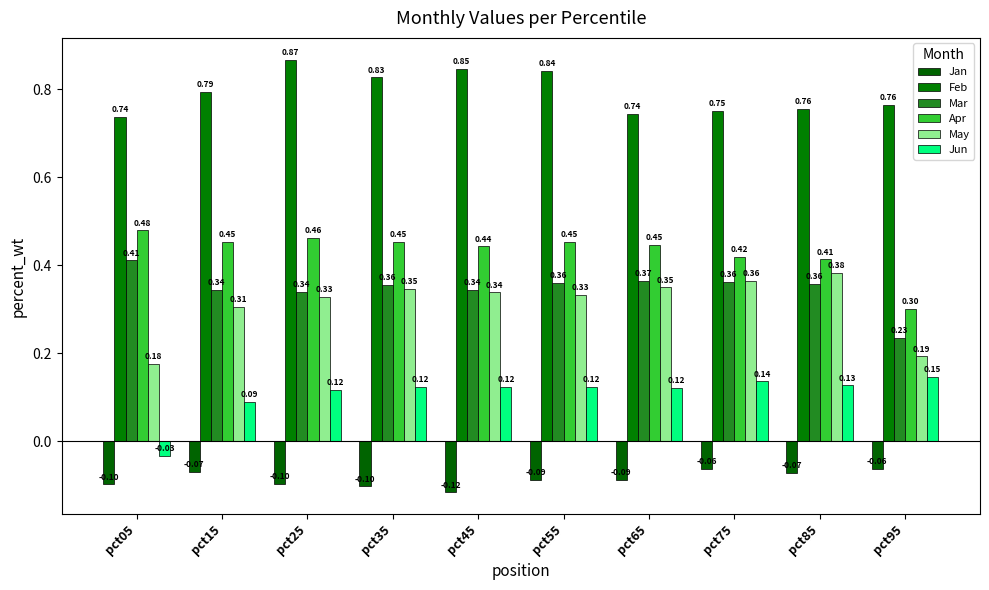

Which series changed the most between pct45 and pct75?

Feb